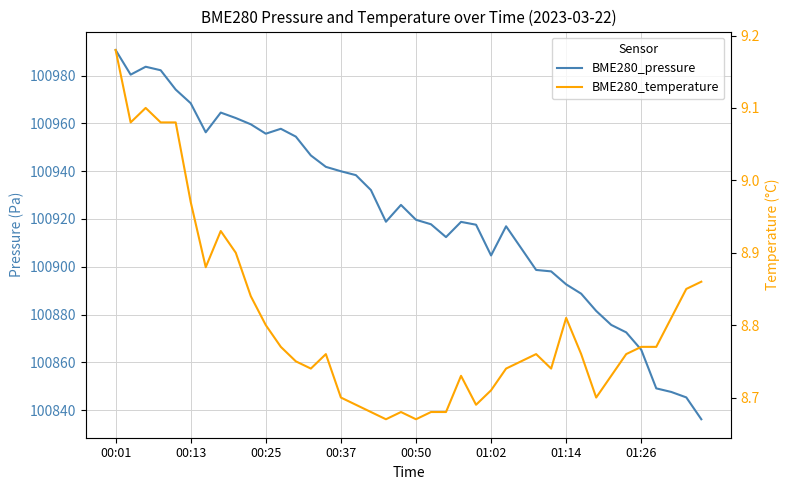

True or false: BME280_pressure and BME280_temperature cross at least once.

False